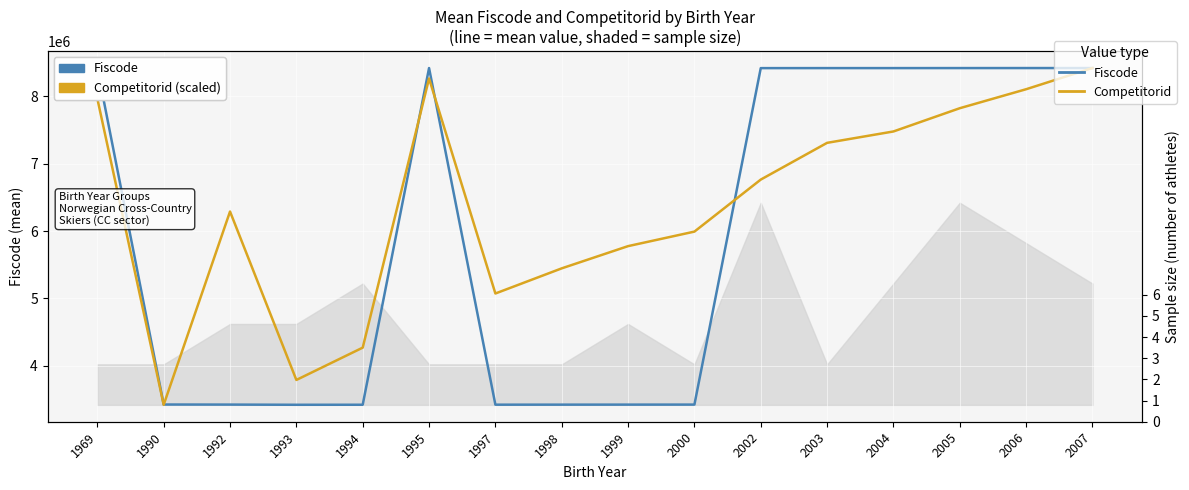

What is the maximum value shown in the chart?

8421433.0